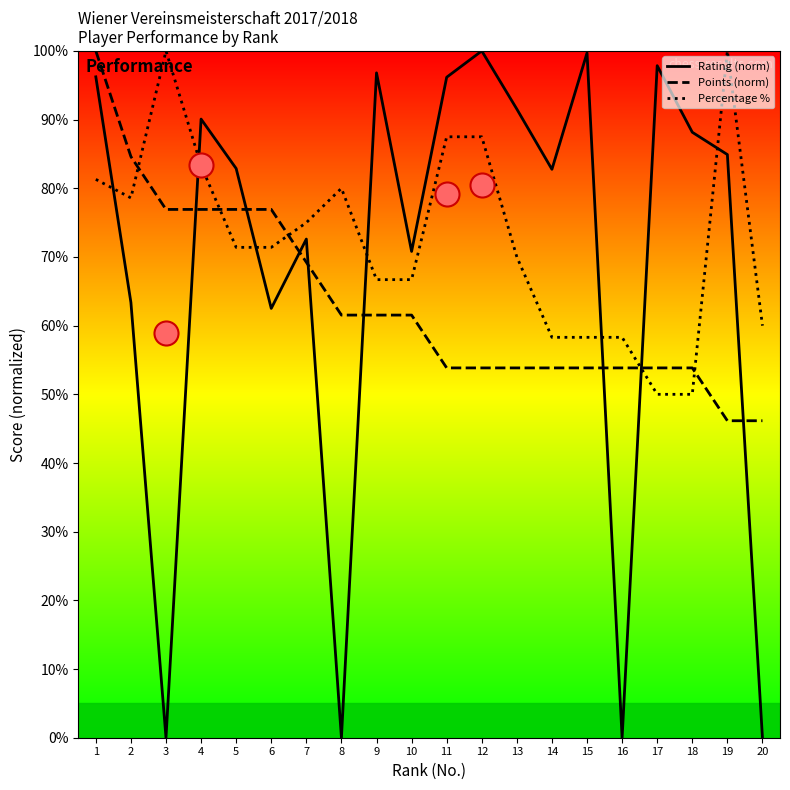

Which series reaches the minimum Y coordinate?

Rating (norm)